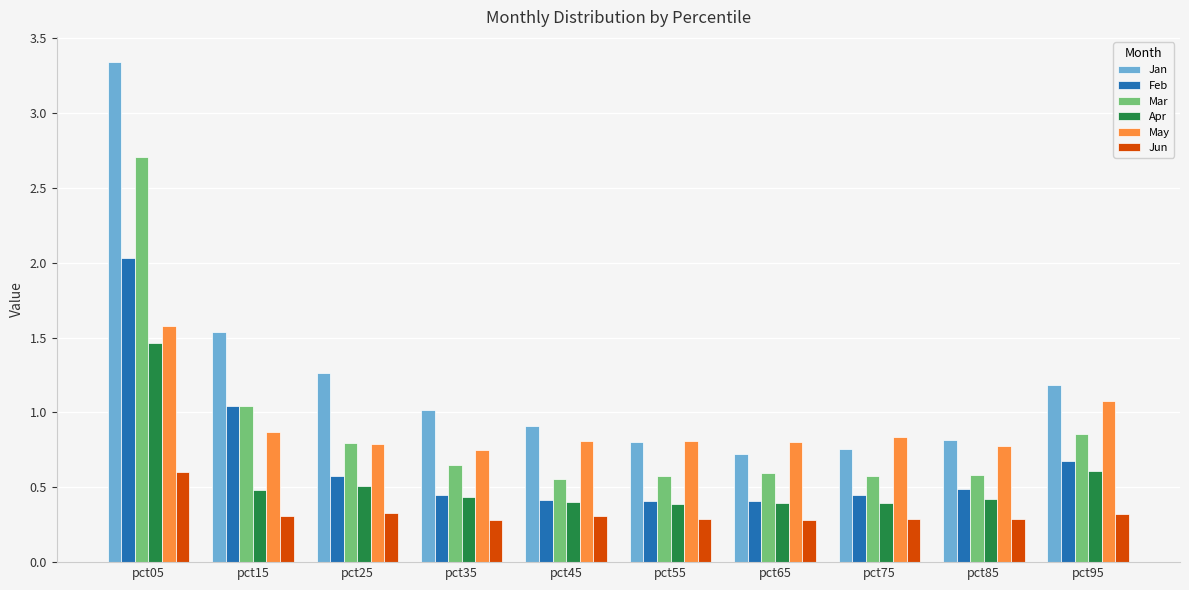

What is the difference between the maximum and second lowest values in the Jun series?

0.3